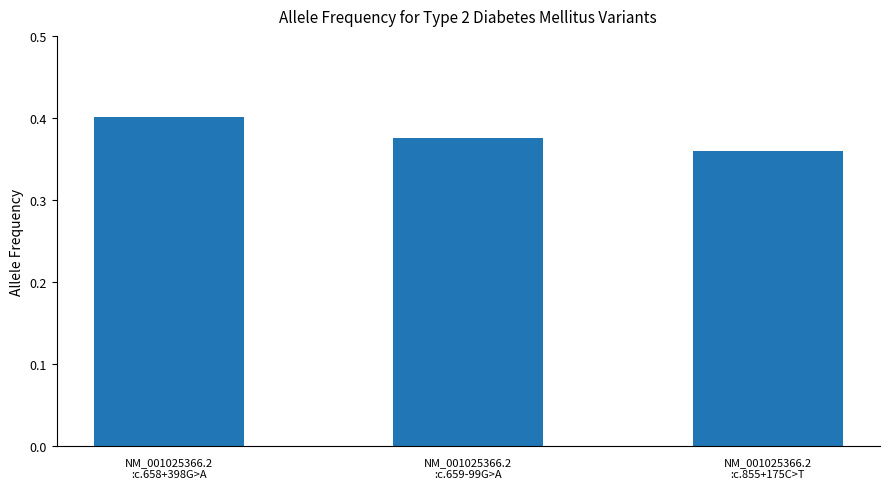

How many values are between 0 and 1?

3